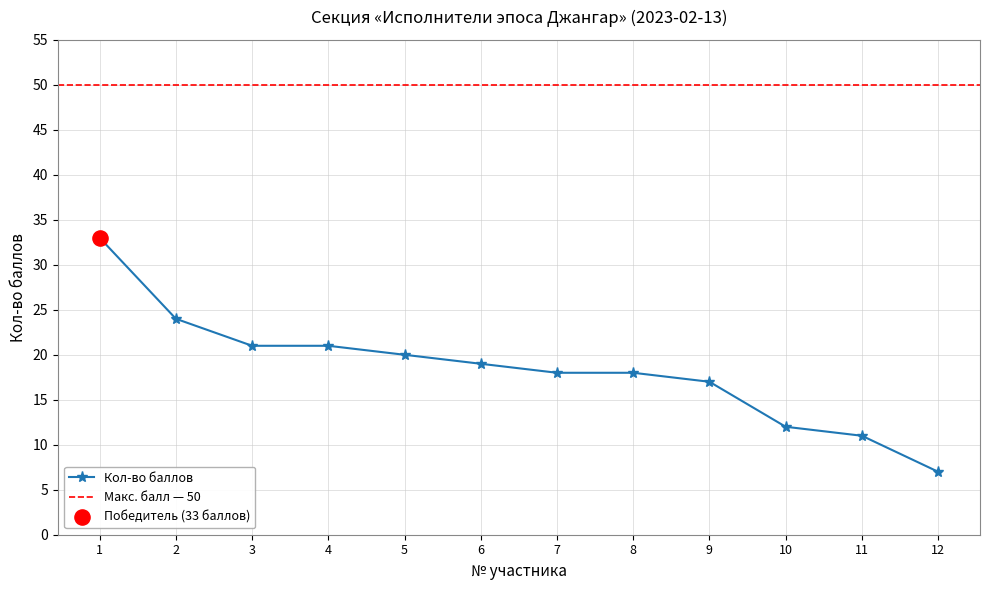

What is the ratio of the value at 9 to the value at 1?

0.5